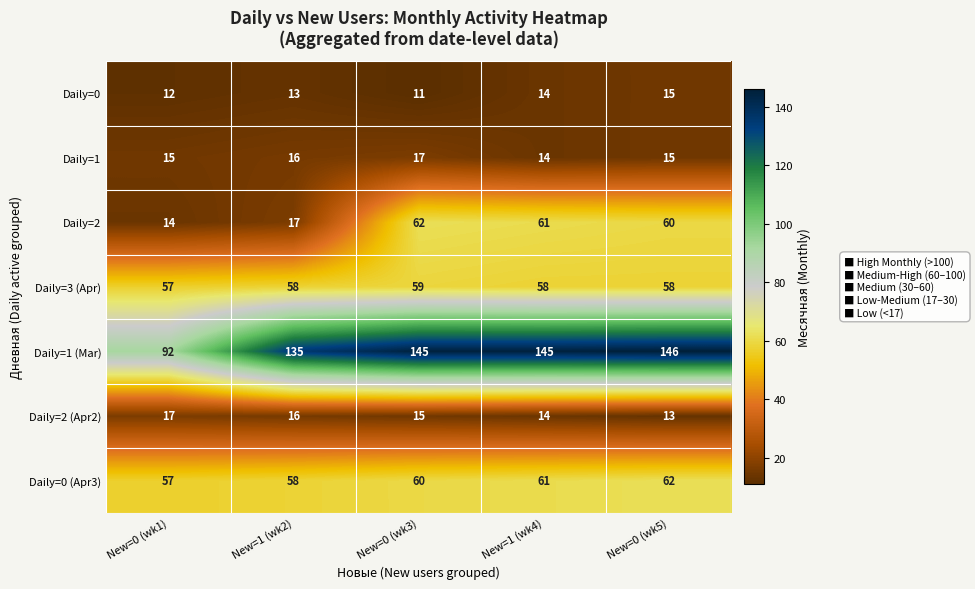

What is the total value across all series at New=0 (wk1)?

264